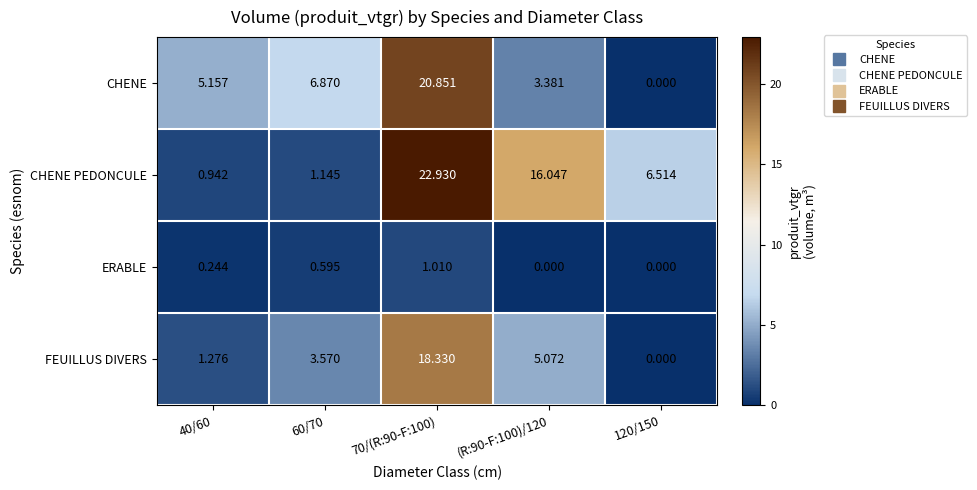

Which series has the largest total across all categories?

CHENE PEDONCULE